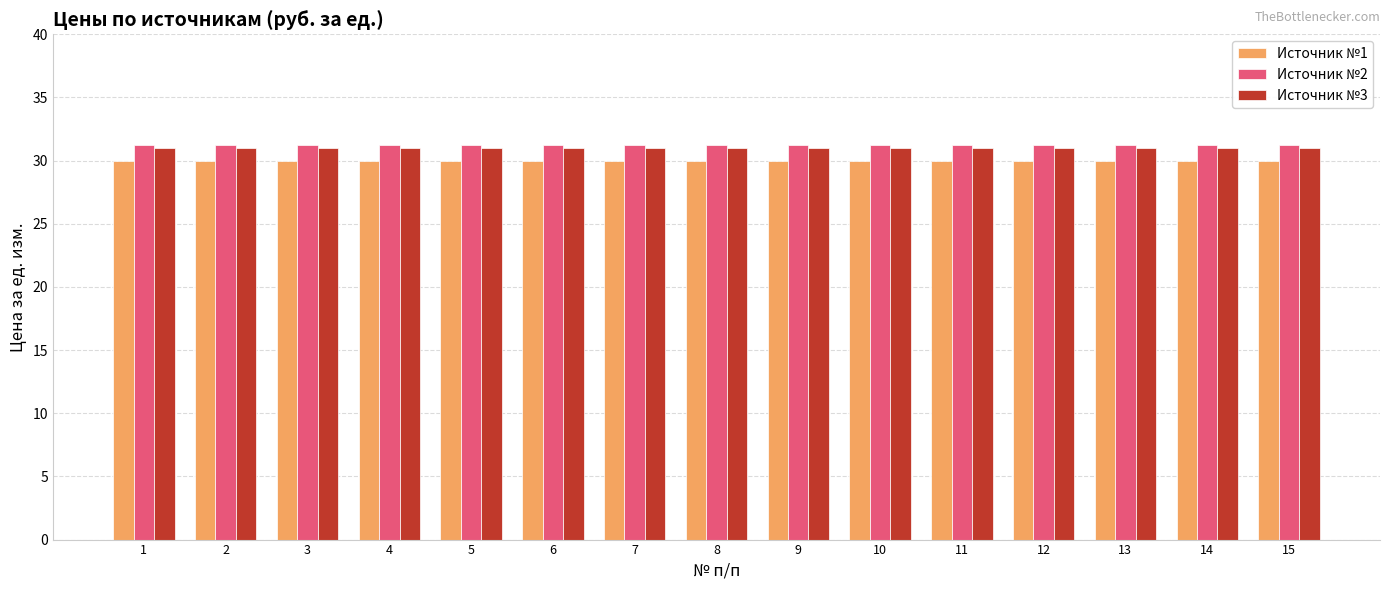

What is the value of the Источник №1 bar at the 15th from the left?

30.0